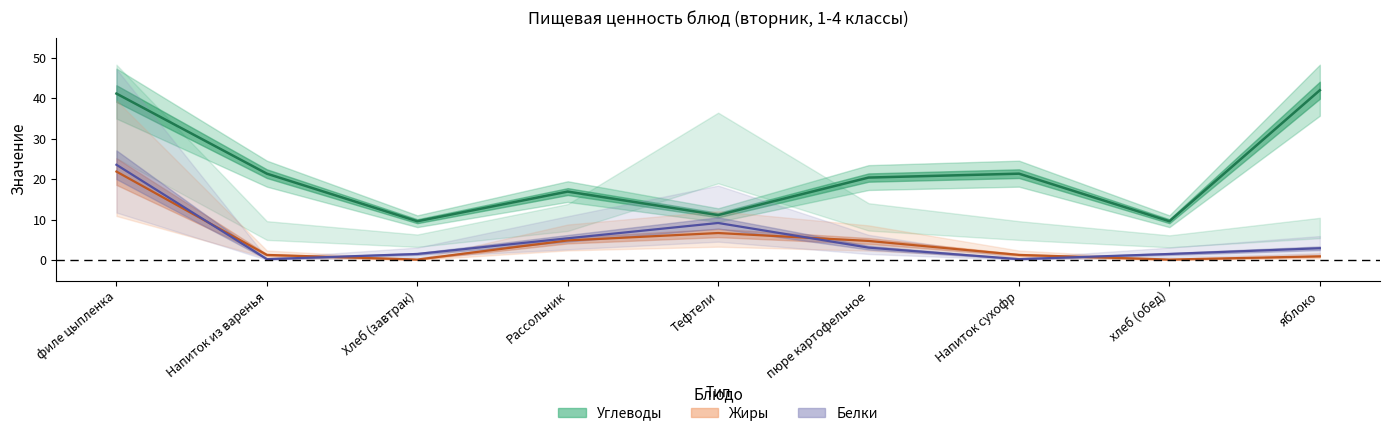

The value of Белки at Рассольник is 5.5. True or false?

True